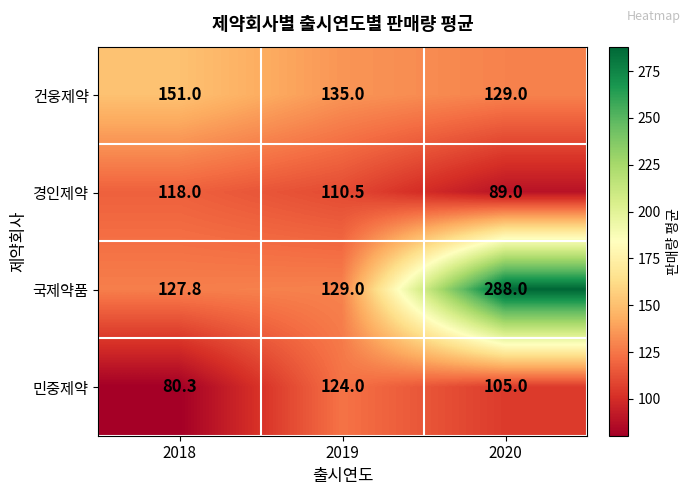

List the series in order of their peak value, lowest first.

경인제약, 민중제약, 건웅제약, 국제약품